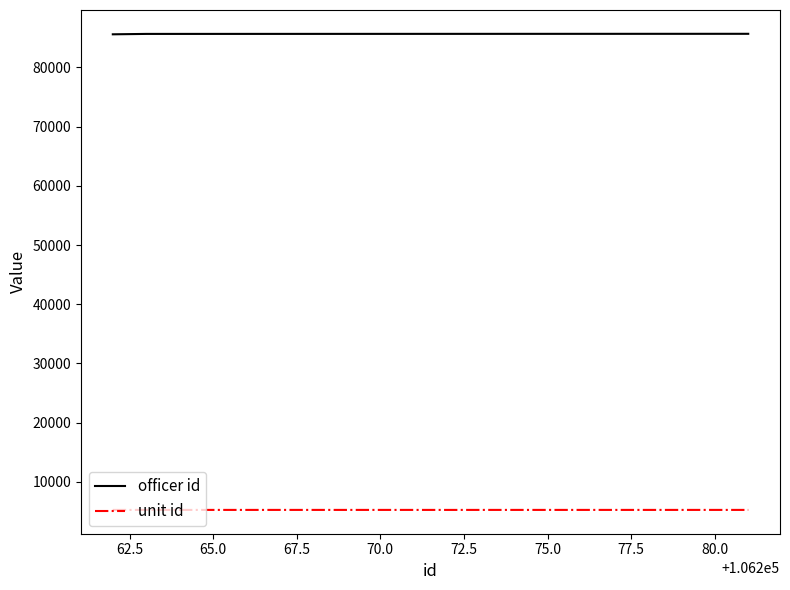

What is the highest value of the officer id series?

85678